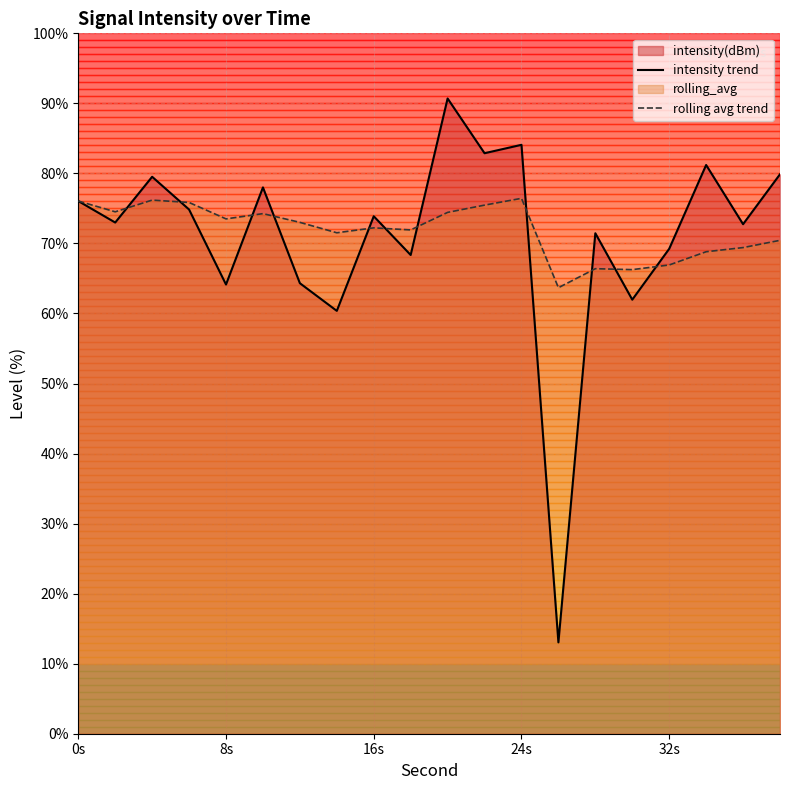

Count the number of categories in the chart.

20